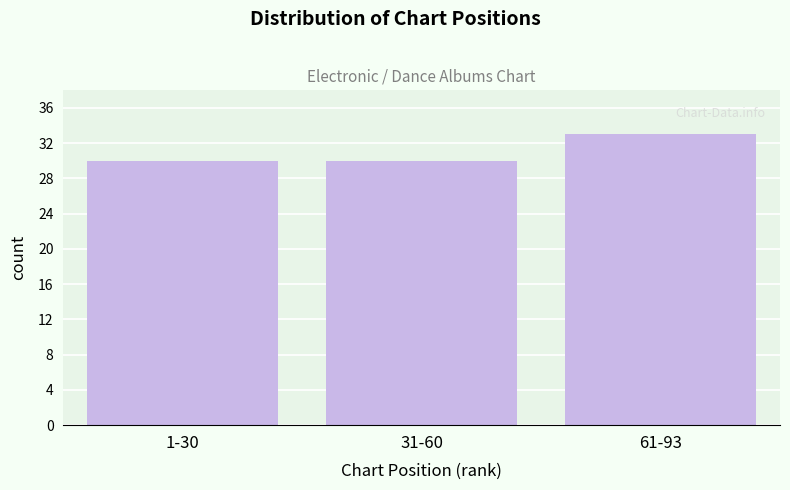

Reading right to left, what are all the values shown in this chart?

33	30	30